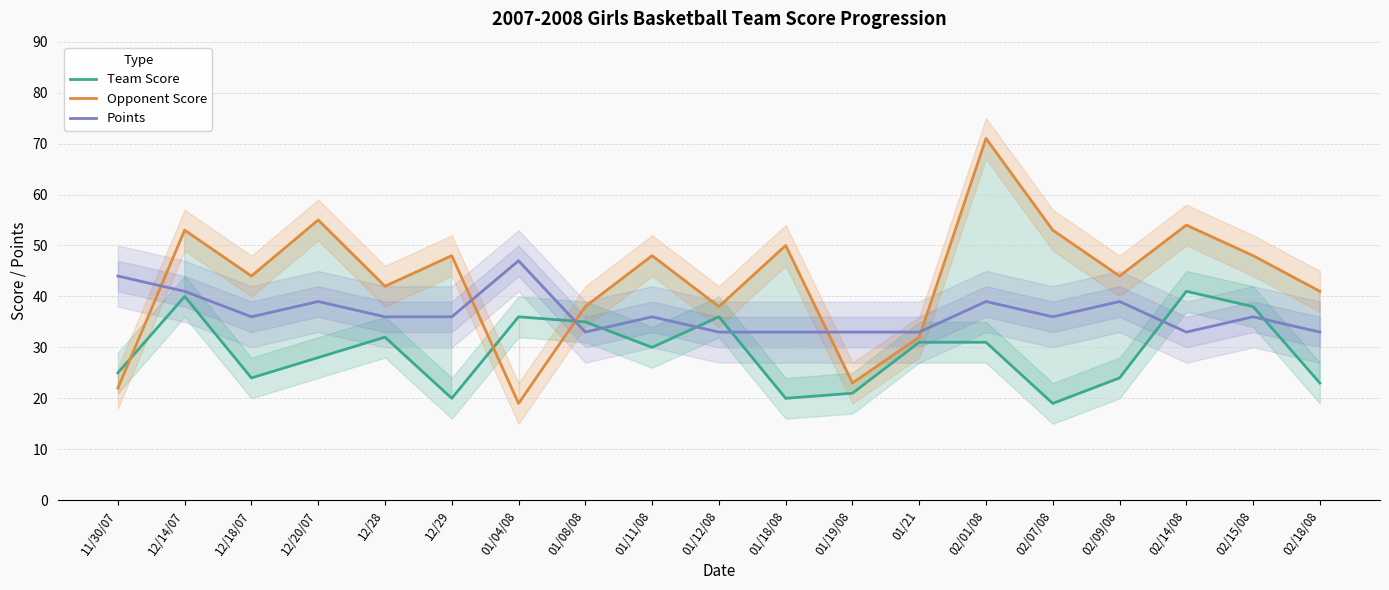

Between 01/19/08 and 02/09/08, which series saw the biggest shift?

Opponent Score